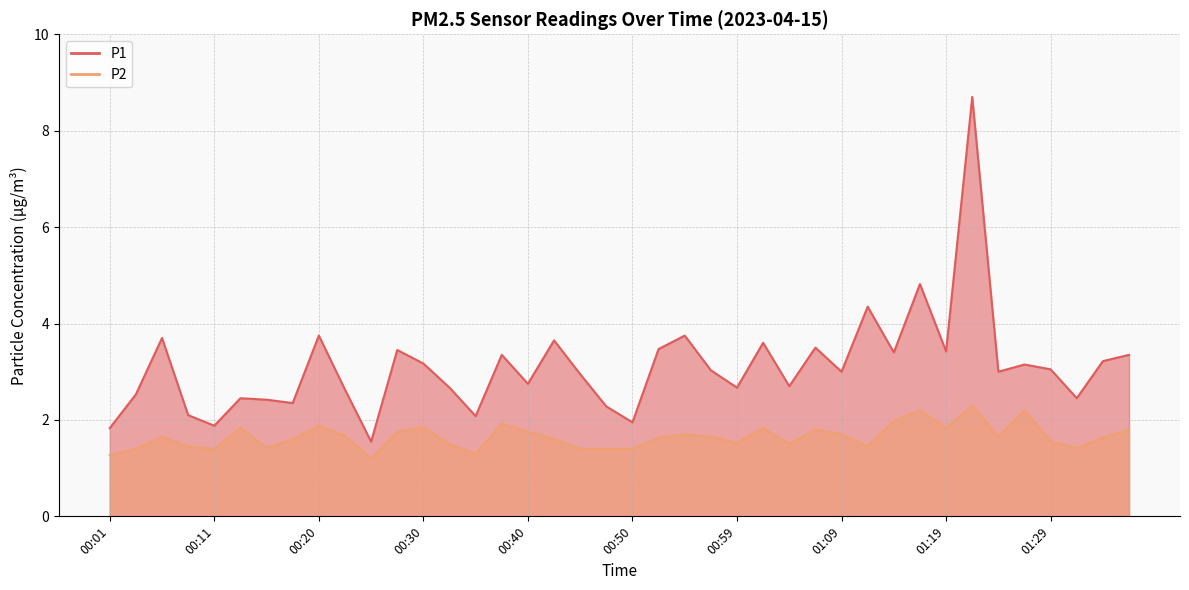

True or false: P1 and P2 intersect in this chart.

False